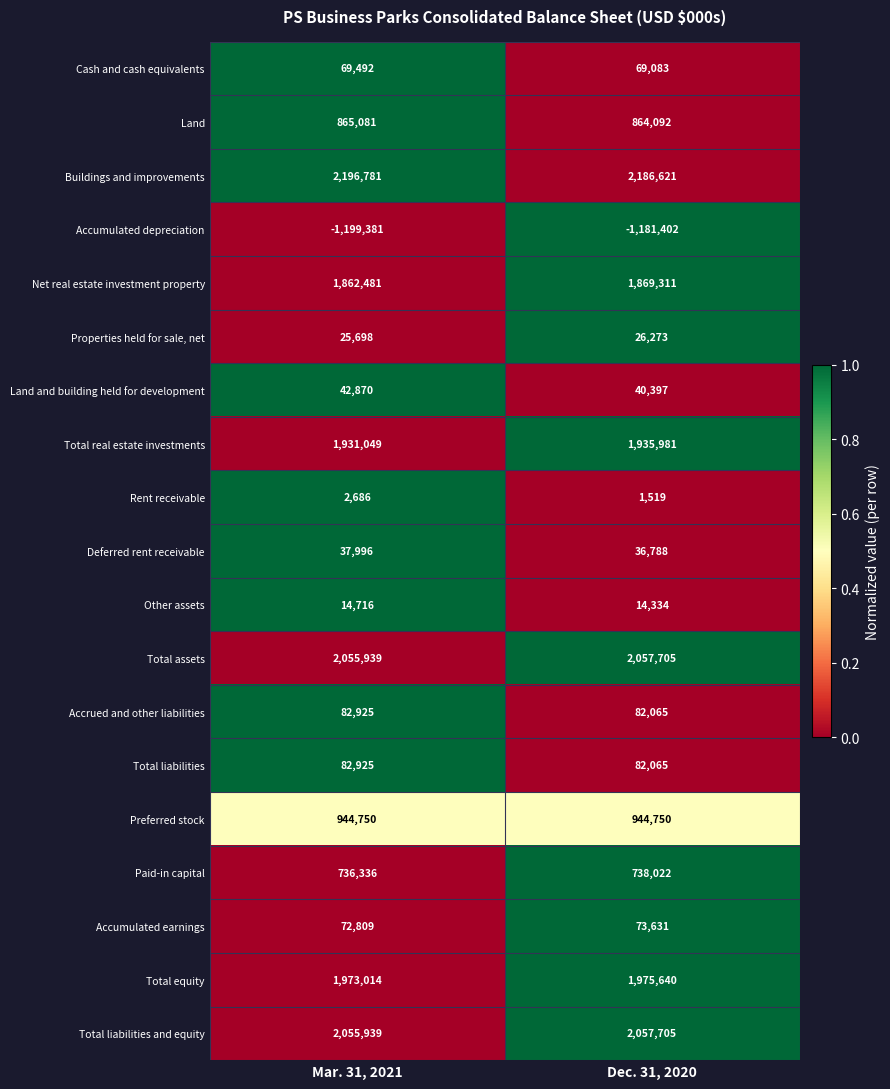

What is the sum of the Deferred rent receivable values at Dec. 31, 2020 and Mar. 31, 2021?

74784